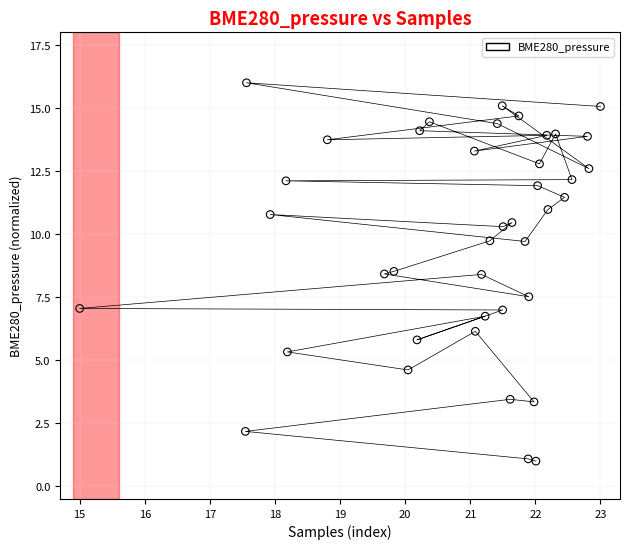

What is the range of X values (max minus min)?

8.0